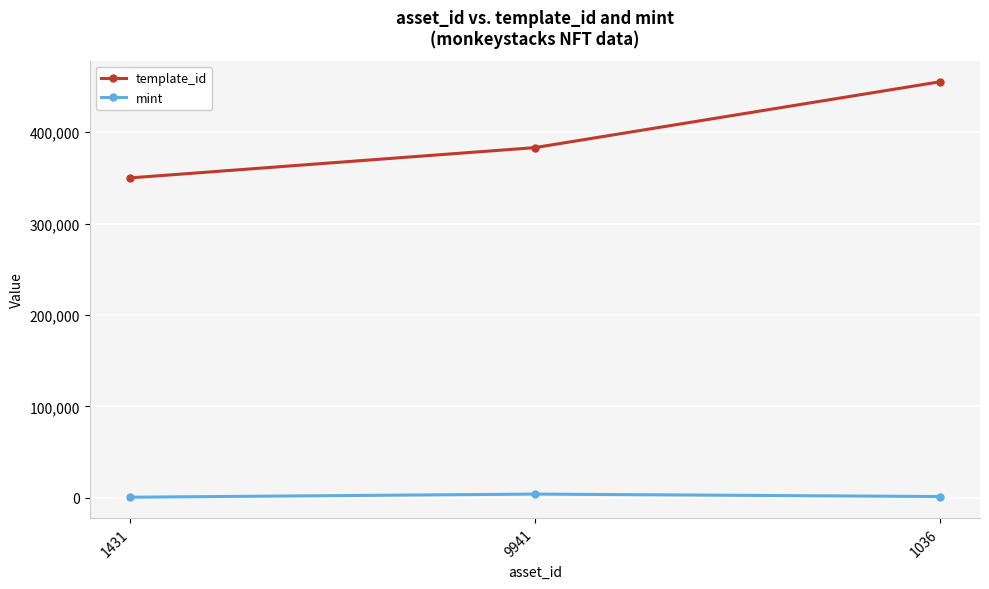

What is the average value of the template_id series?

396000